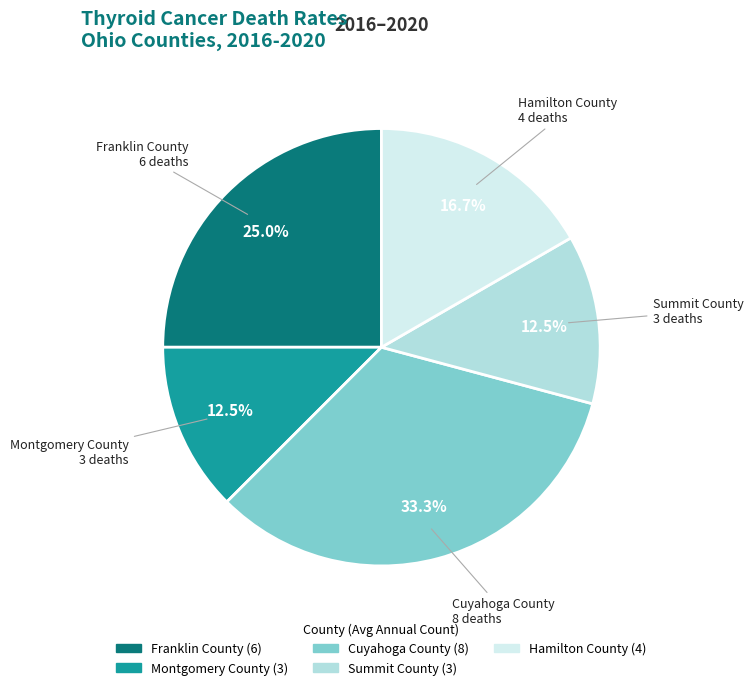

What portion of the pie excludes Summit County?

87.5%